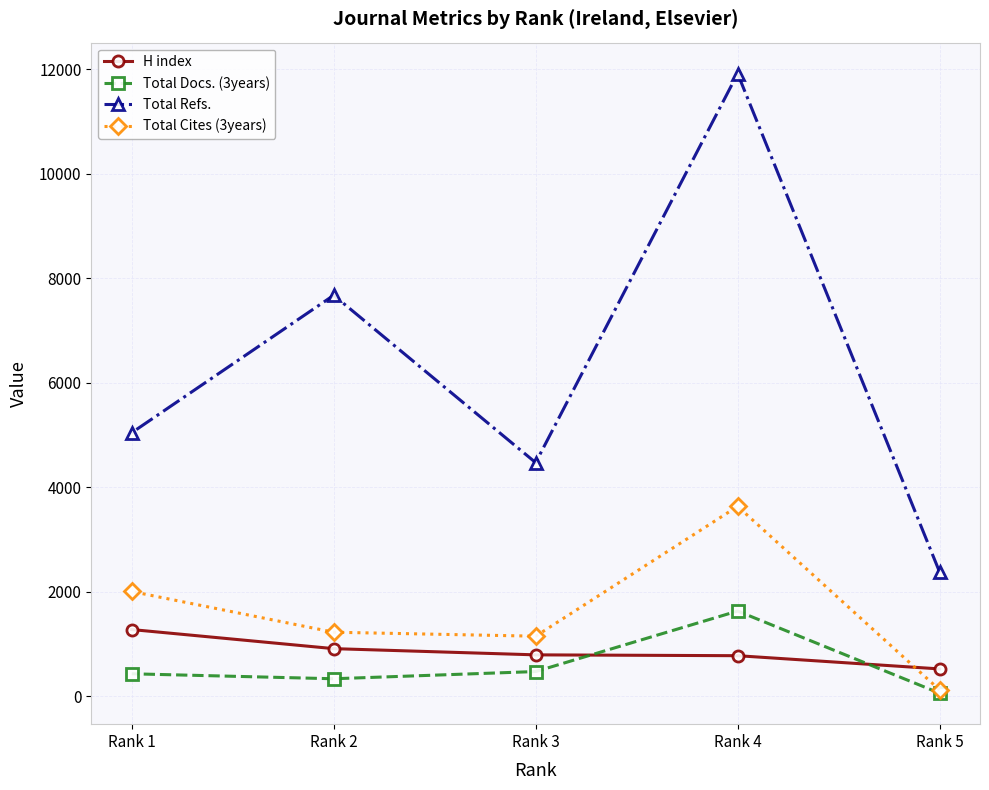

What is the difference between the maximum and minimum values in the Total Docs. (3years) series?

1571